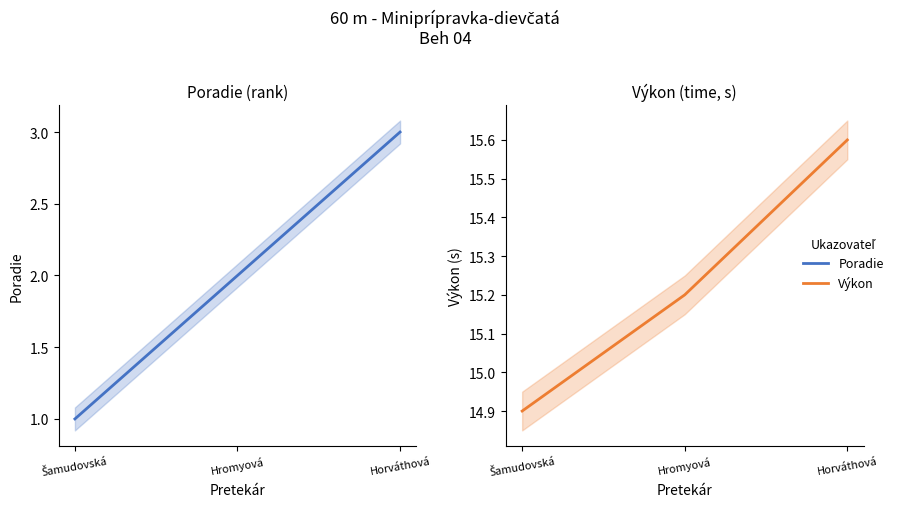

Where does the Výkon series first go above 15?

Hromyová